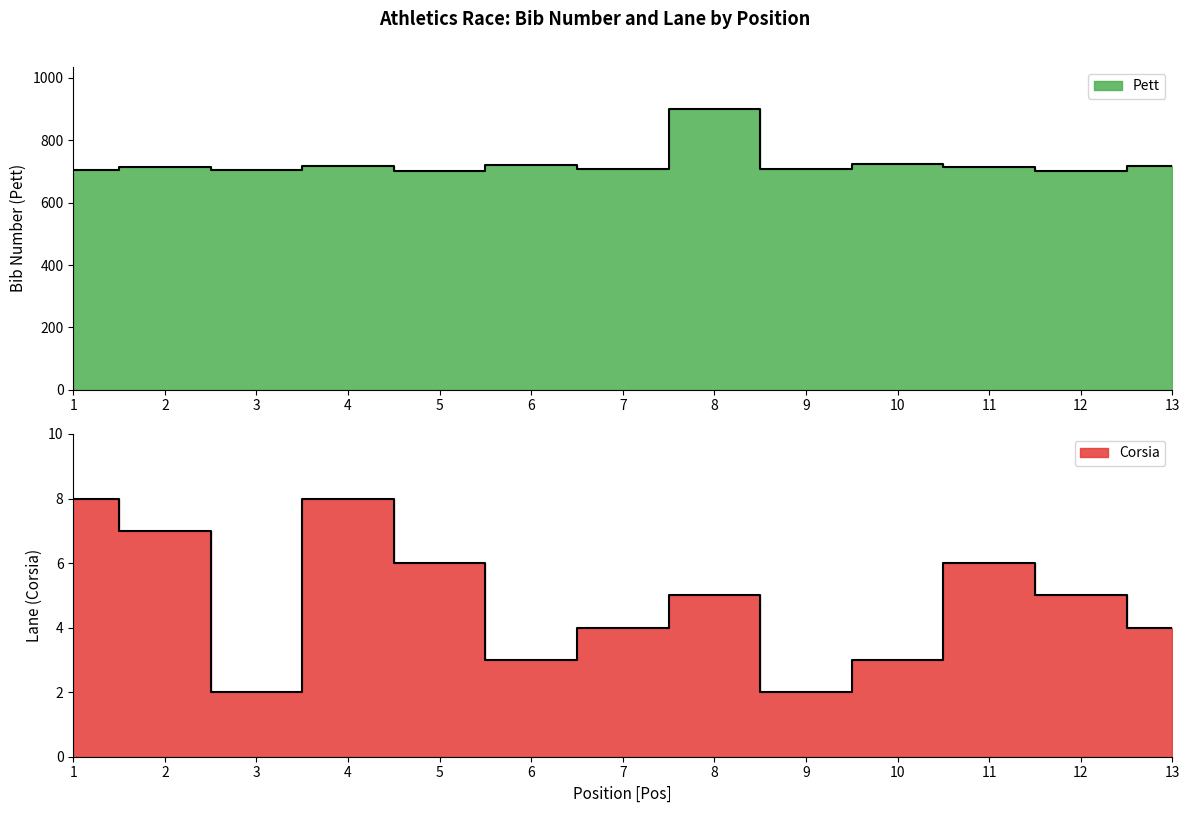

How many lines are shown in the chart?

2